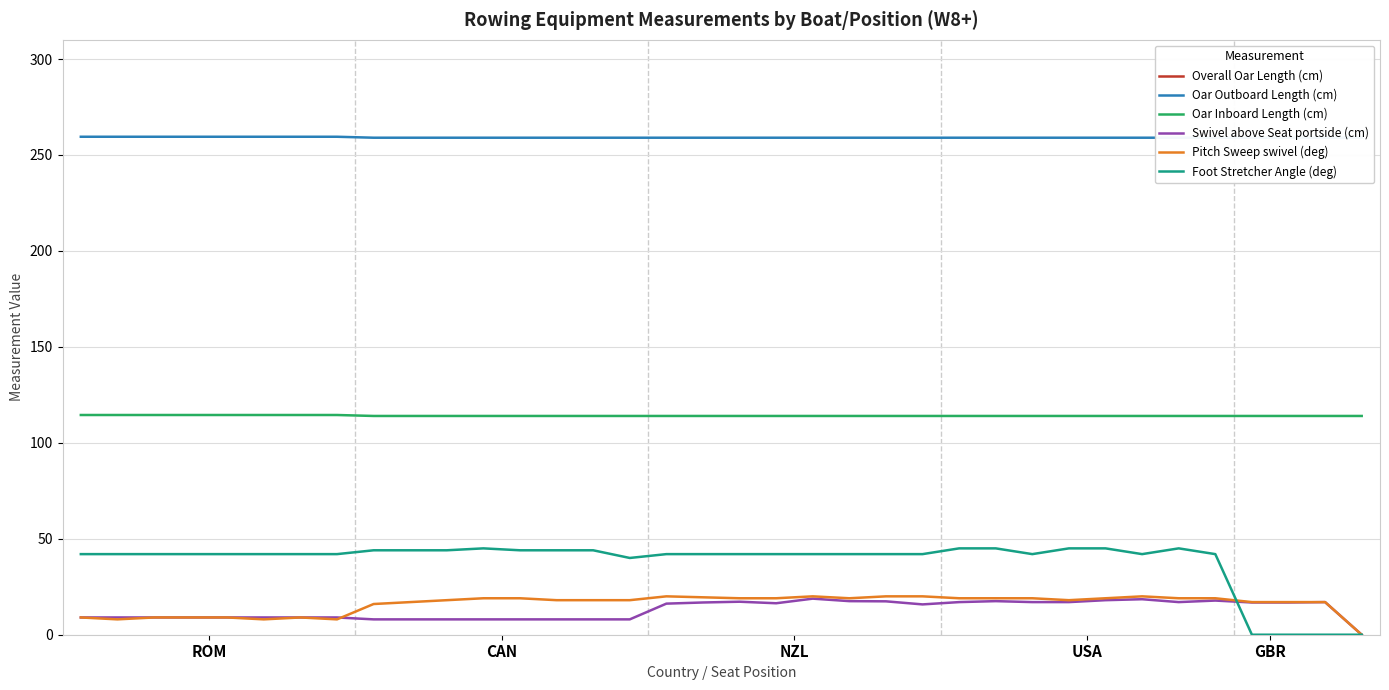

How many data points in Swivel above Seat portside (cm) are less than 16?

18